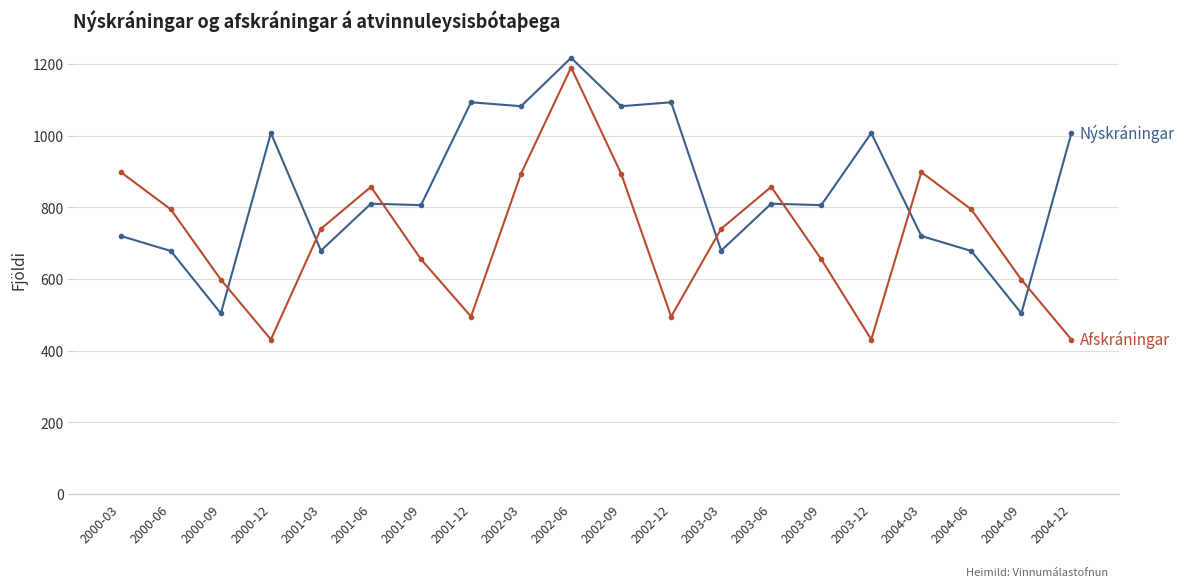

How many lines are shown in the chart?

2